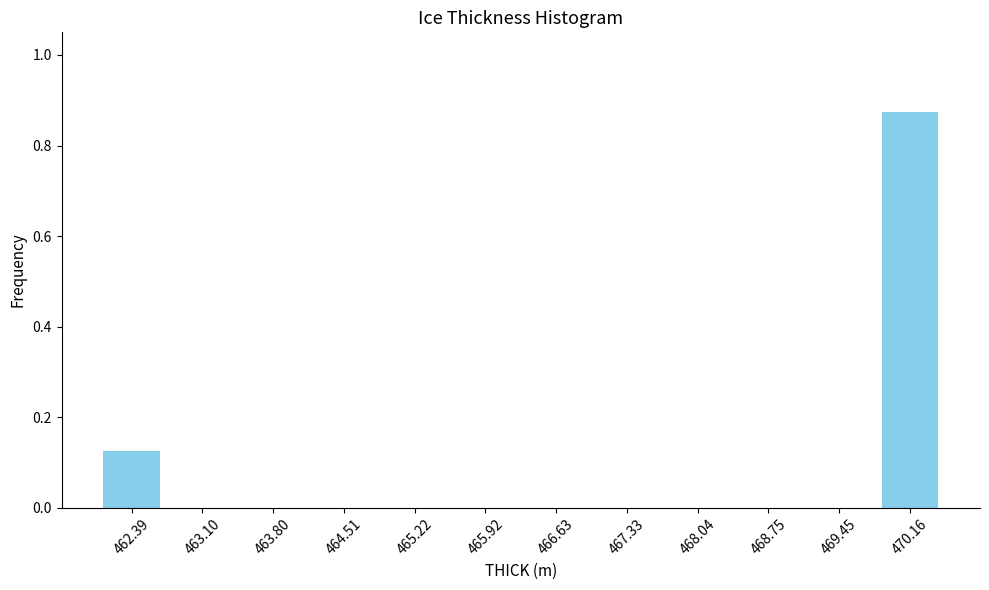

True or false: the data shows 0.4 at 465.22.

False